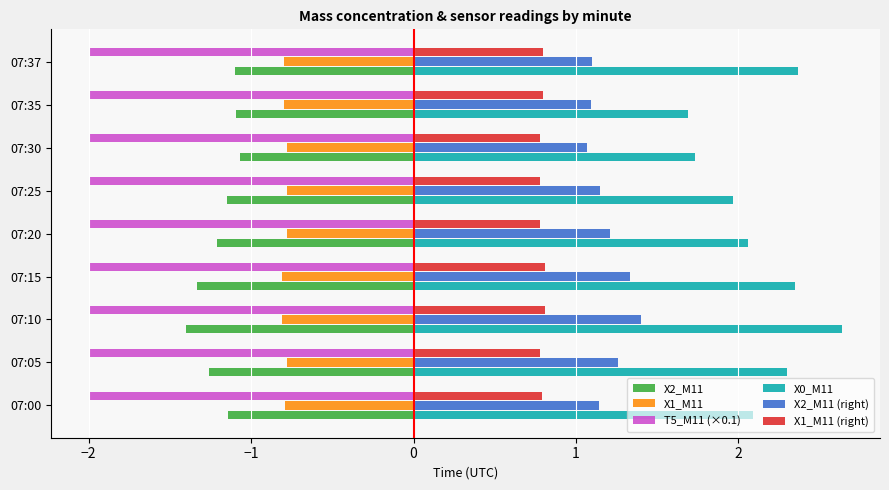

Rank the series by their maximum value, from highest to lowest.

X0_M11, X2_M11 (right), X1_M11 (right), X1_M11, X2_M11, T5_M11 (×0.1)